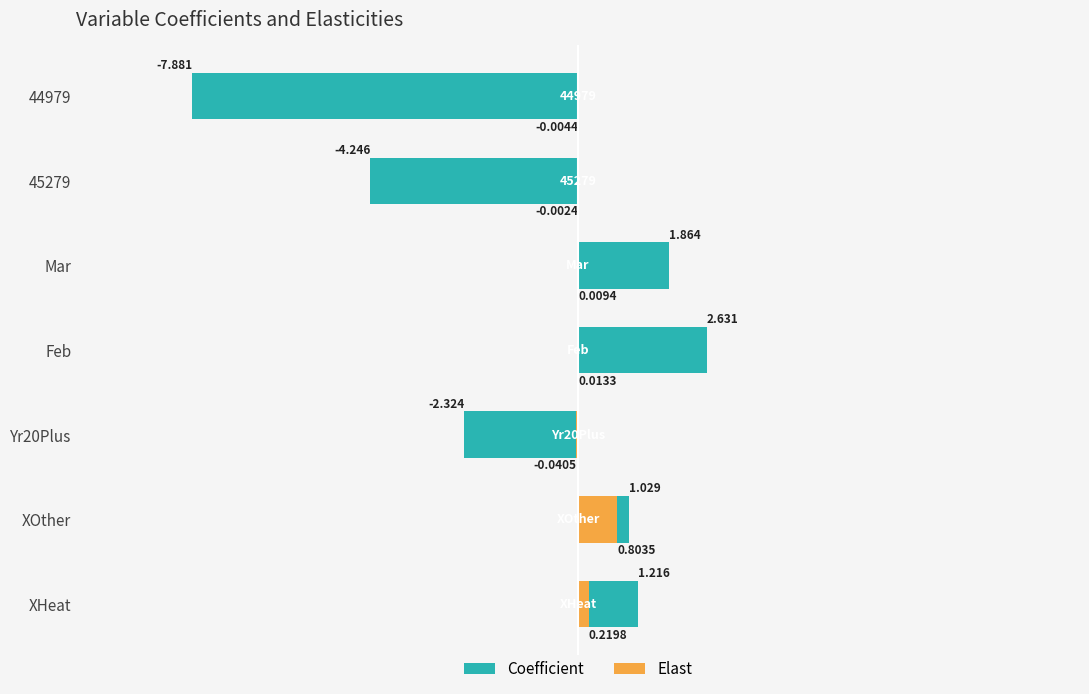

Between XOther and 45279, which series saw the biggest shift?

Coefficient